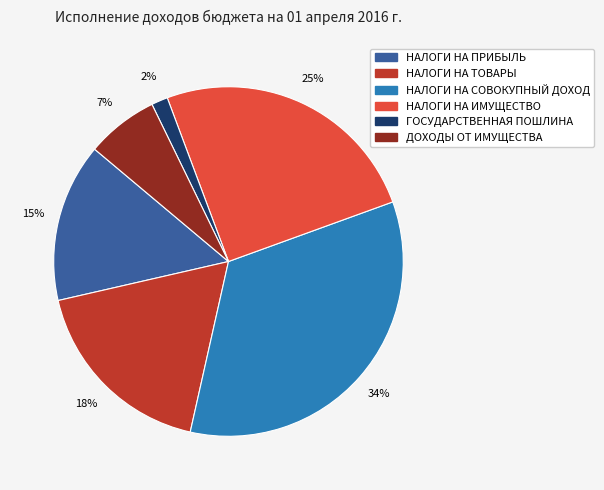

To the nearest percent, what is the average slice percentage?

17%